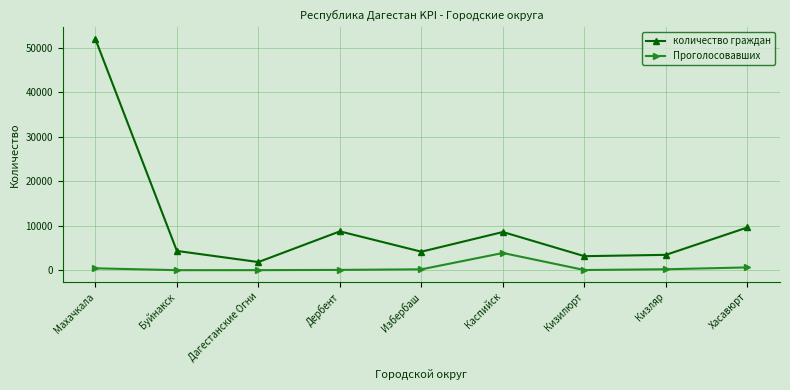

Read the количество граждан value at Дербент, to the nearest 100.

8700